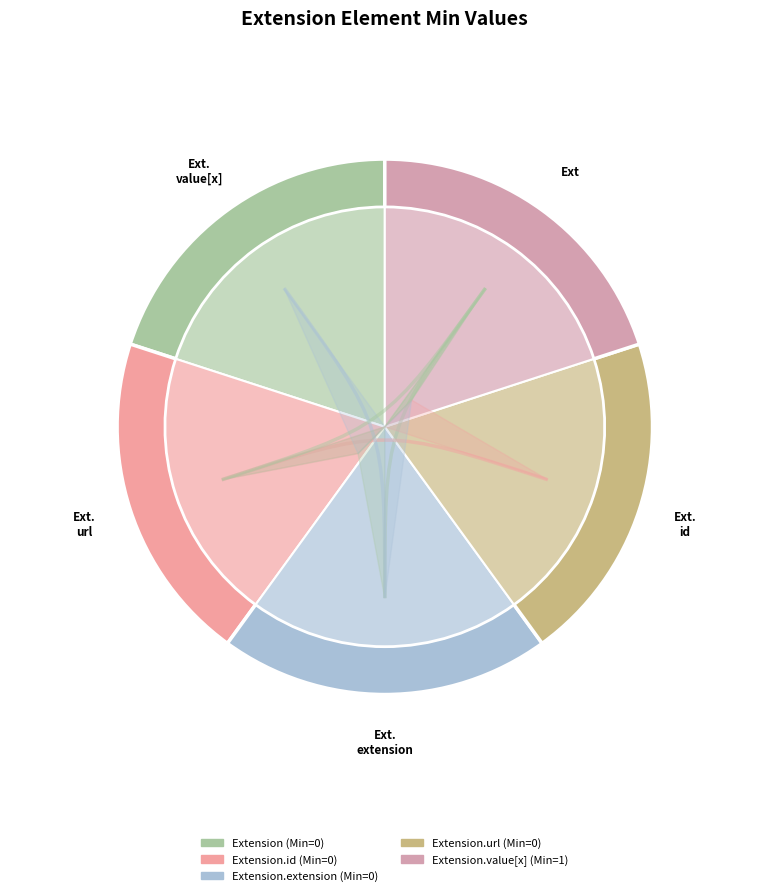

Is it true that Extension is 14% of the pie?

False